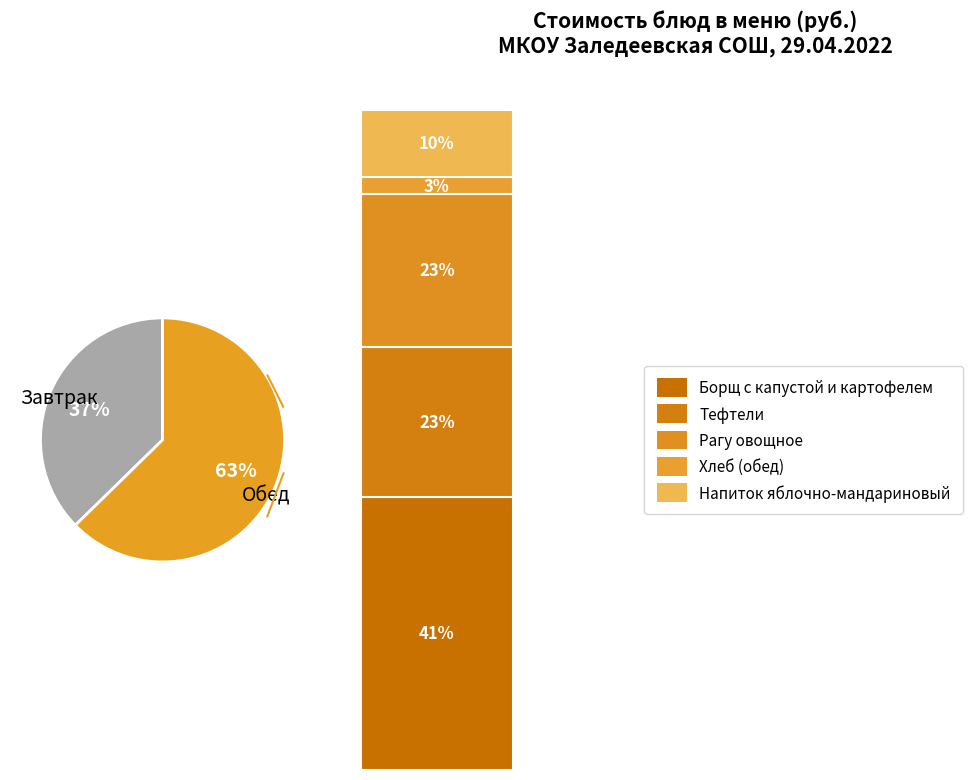

Does any single category account for the majority?

Yes